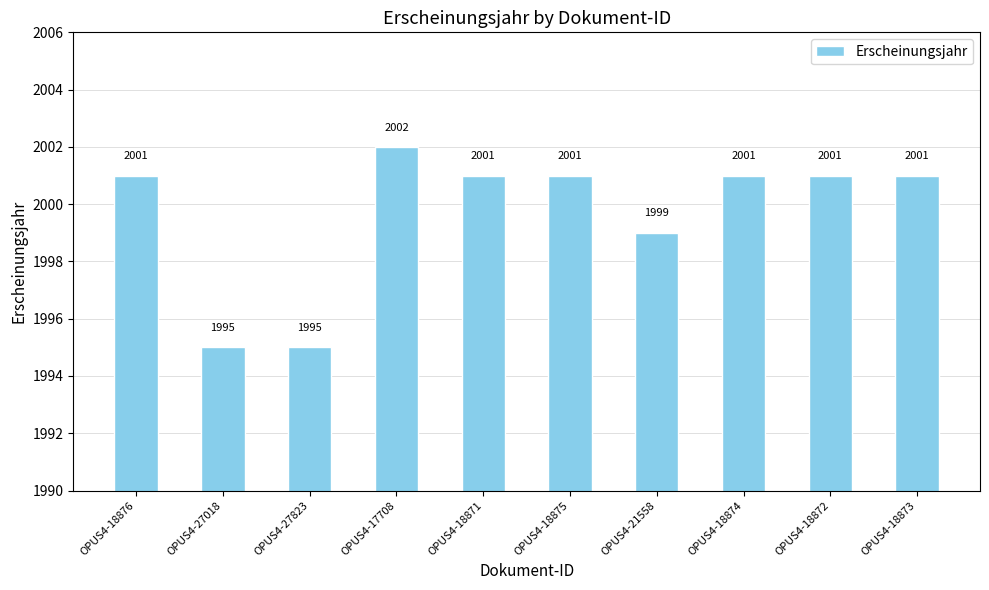

What is the difference between the maximum and second lowest values?

7